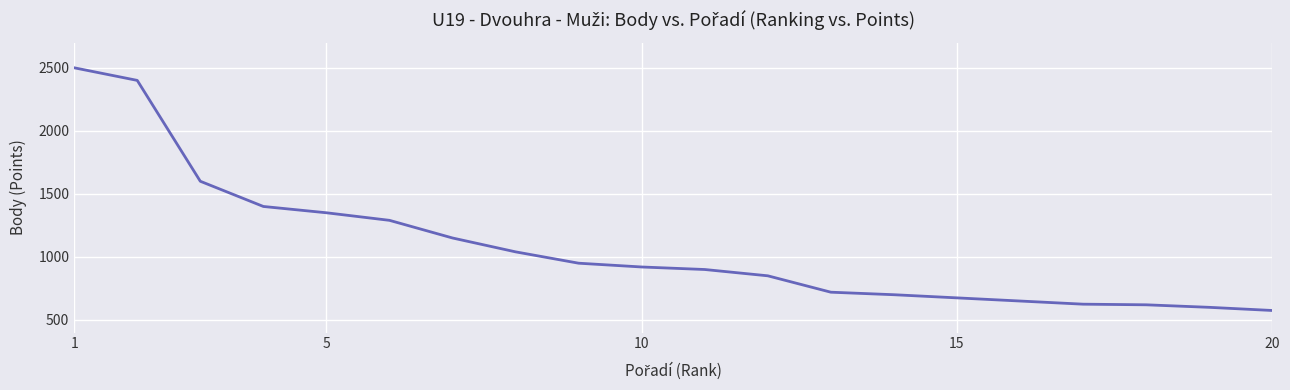

What is the maximum value shown in the chart?

2500